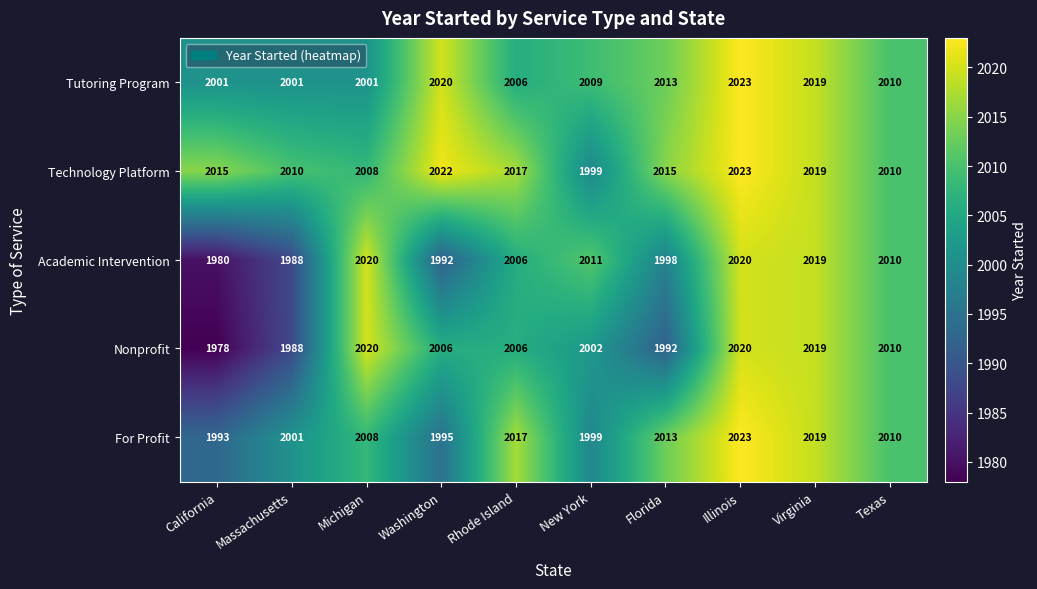

Rank the series at Washington from highest to lowest value.

Technology Platform, Tutoring Program, Nonprofit, For Profit, Academic Intervention